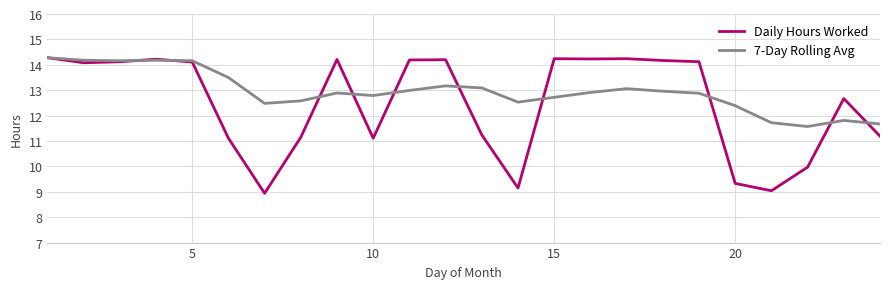

What is the minimum value for Daily Hours Worked?

8.9